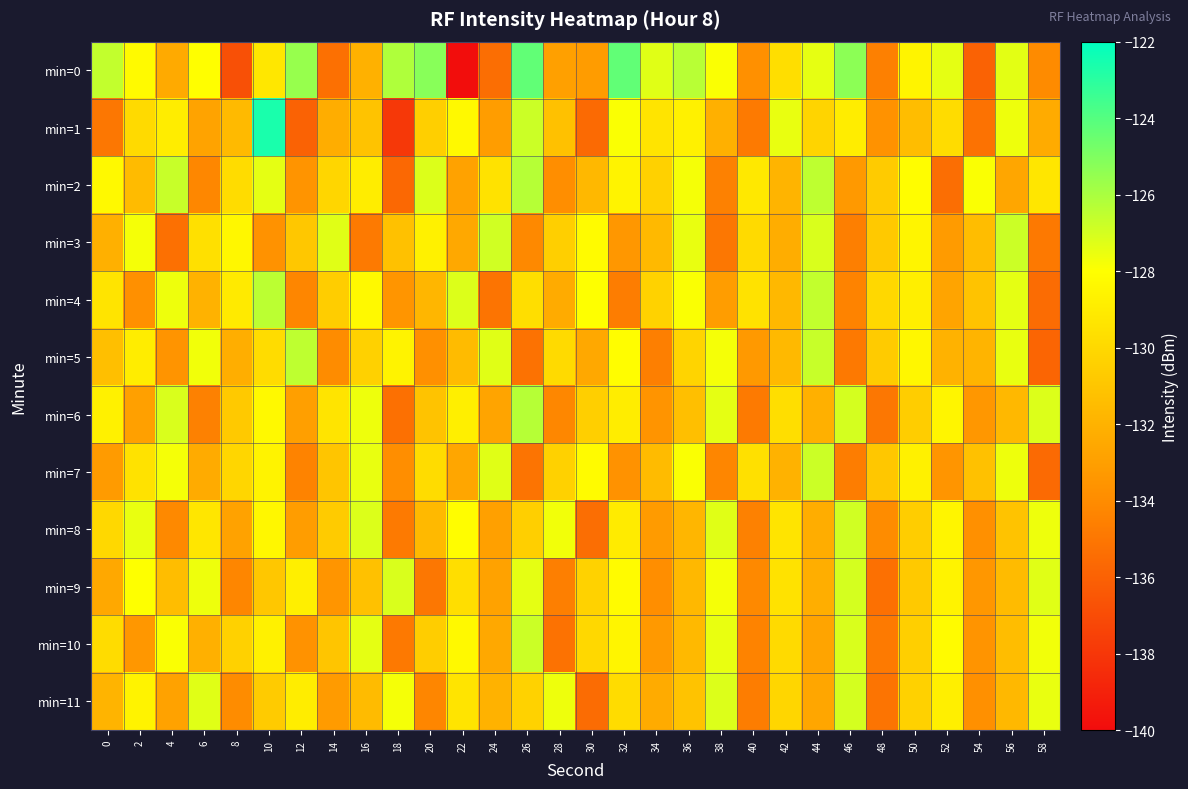

Which series changed the most between 4 and 46?

min=8